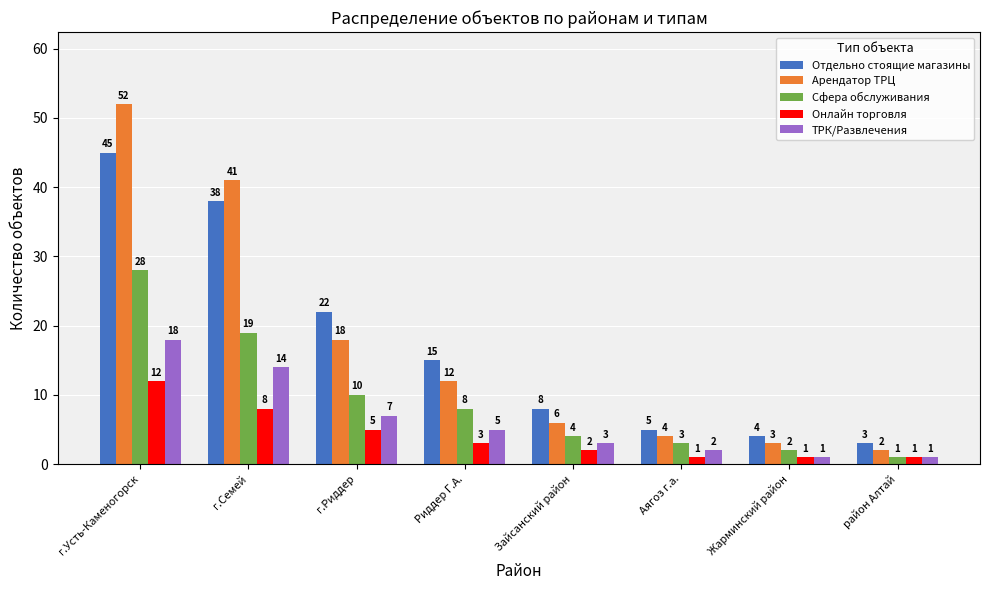

Which series has the largest range (max minus min)?

Арендатор ТРЦ